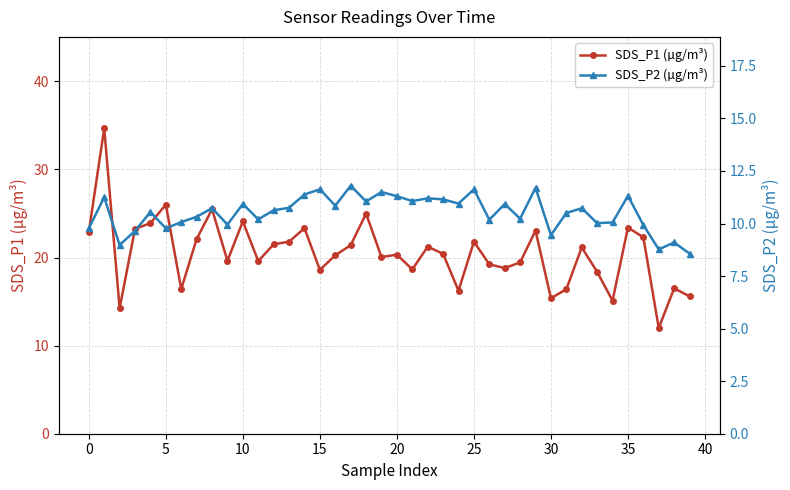

True or false: SDS_P1 (µg/m³) and SDS_P2 (µg/m³) intersect in this chart.

False